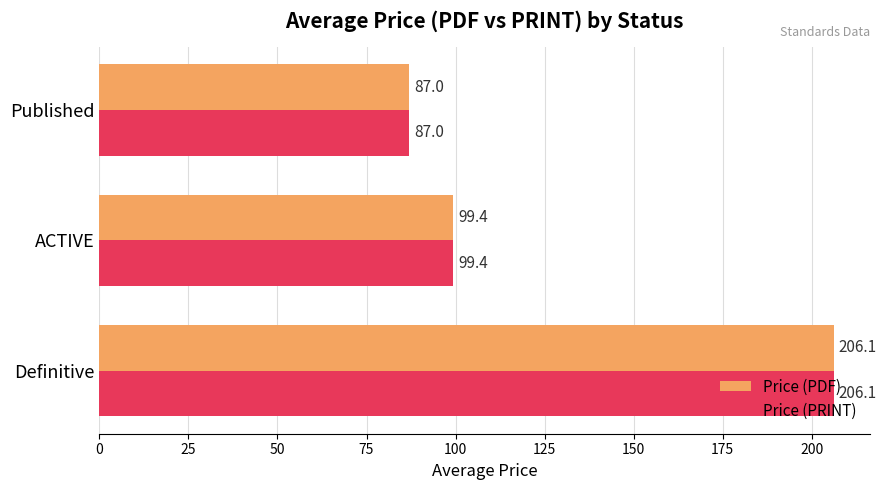

What is the smallest value displayed?

87.0